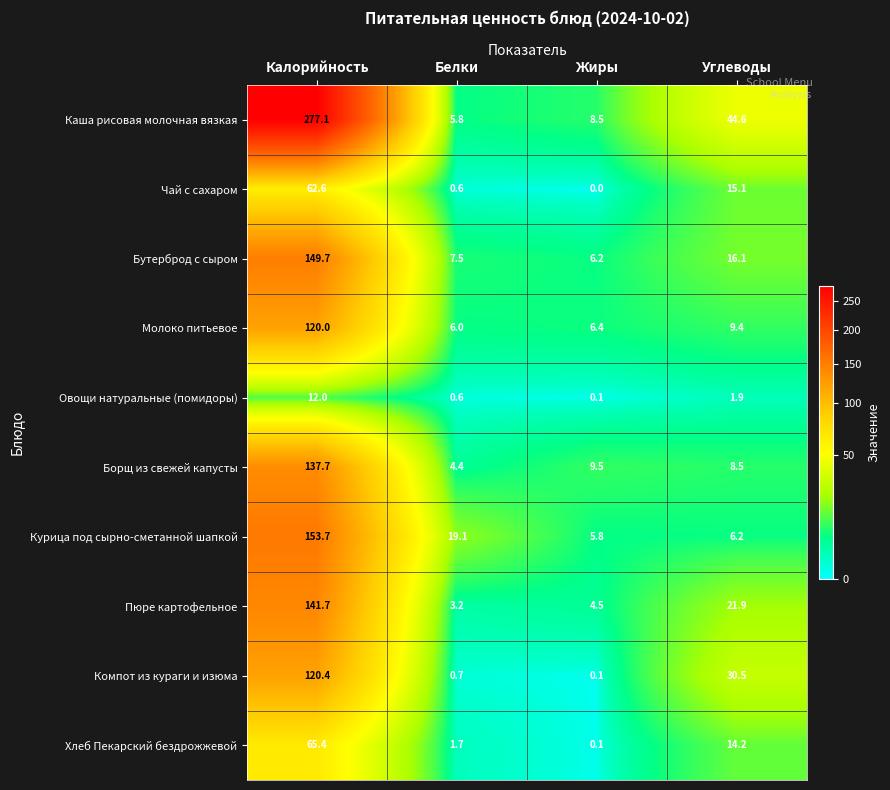

Count the number of categories in the chart.

4